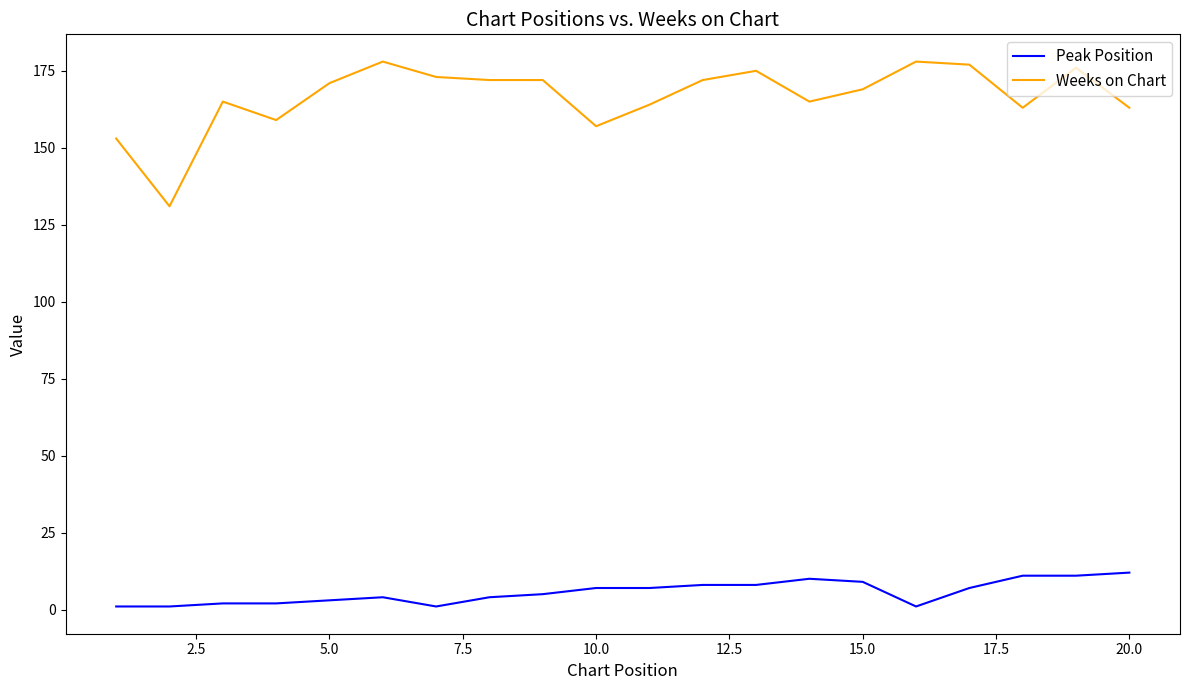

List the series in order of their peak value, highest first.

Weeks on Chart, Peak Position